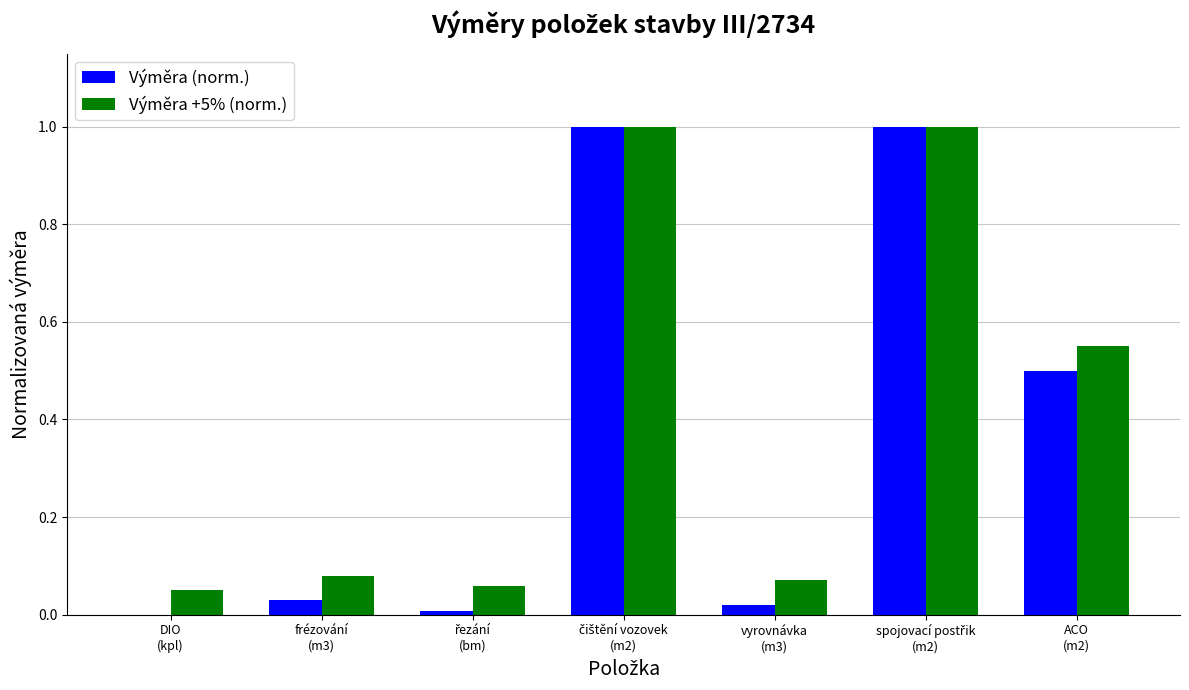

What is the maximum value shown in the chart?

1.0